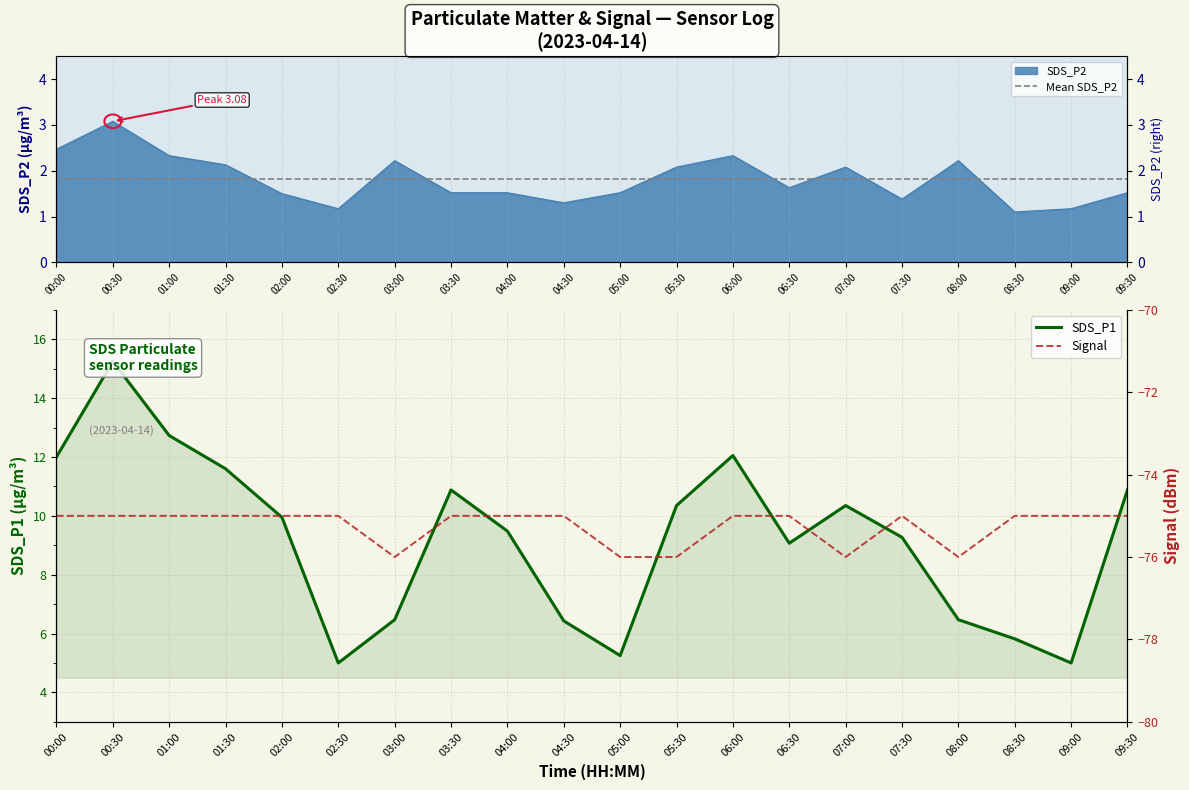

What is the minimum value for Signal?

-76.0